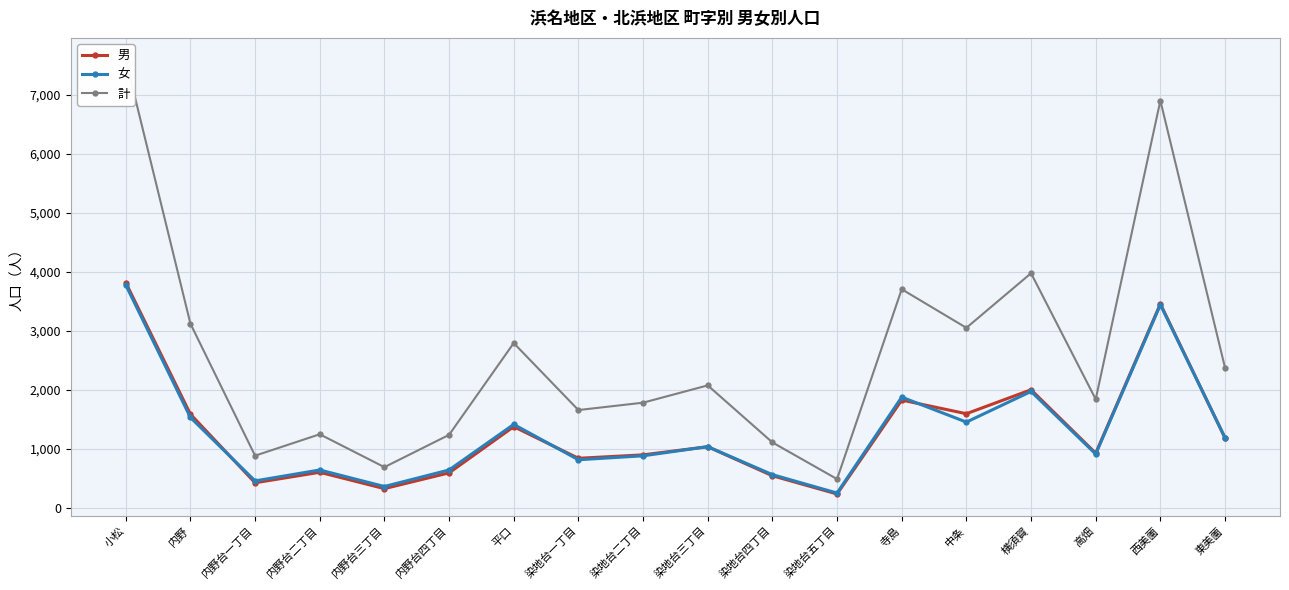

What is the approximate value of 男 at 内野, to the nearest 100?

1600